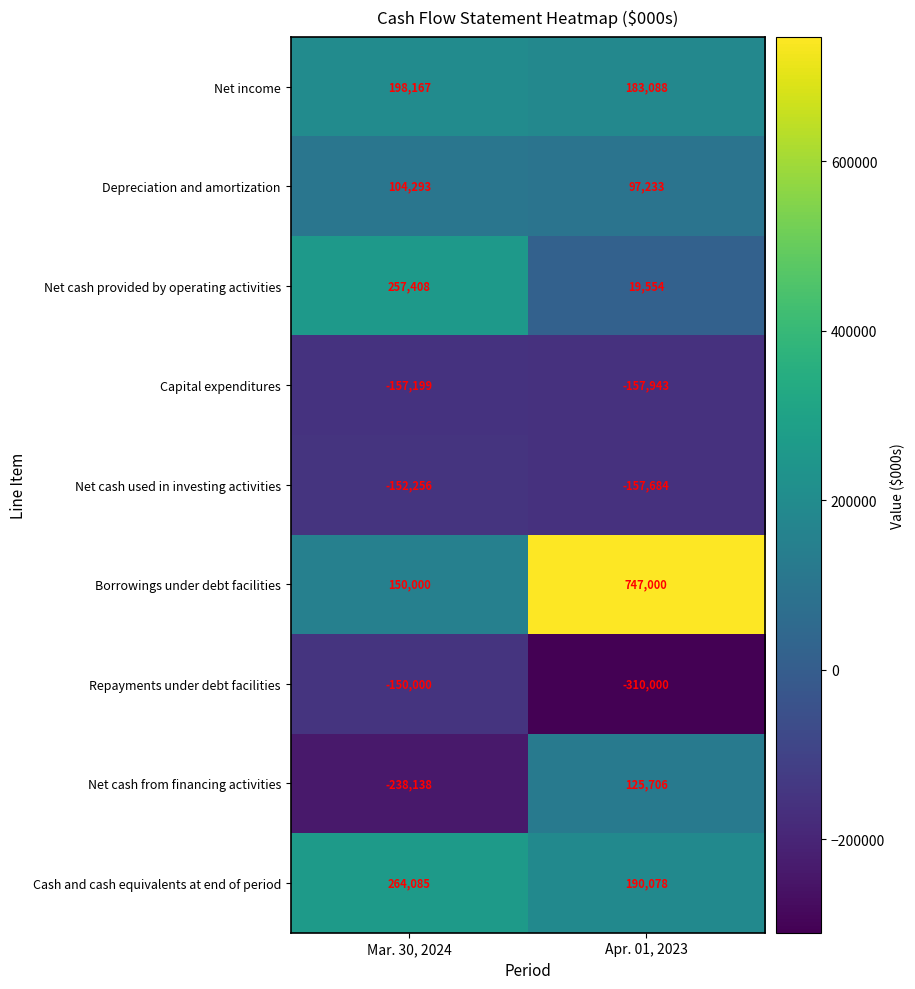

True or false: Borrowings under debt facilities has a value of 747000 at Apr. 01, 2023.

True